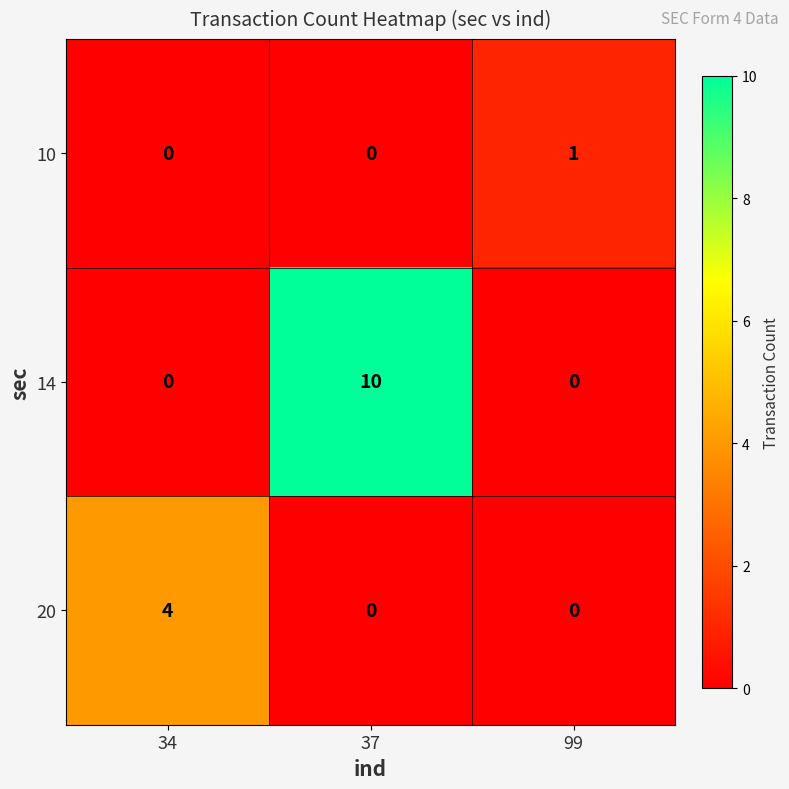

Count the 10 values in the range 0 to 1.

3